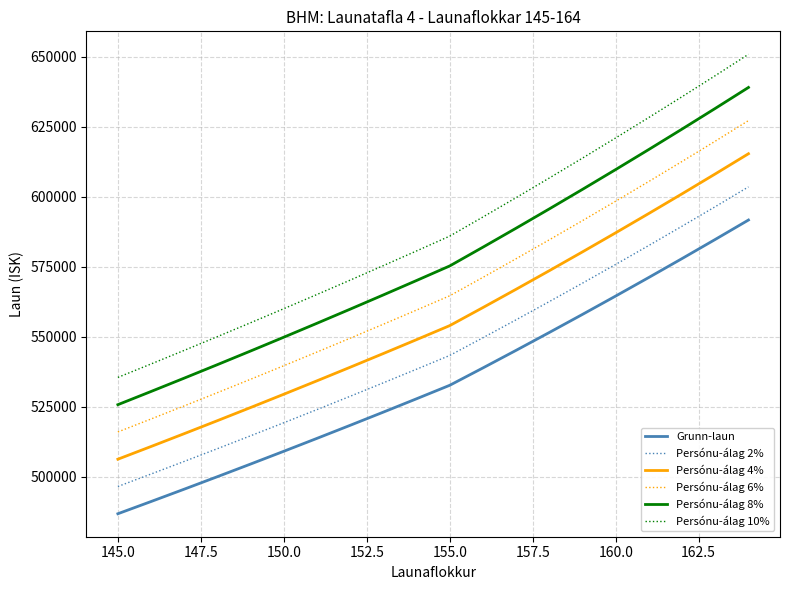

What are all the series names shown in the legend?

Grunn-laun, Persónu-álag 2%, Persónu-álag 4%, Persónu-álag 6%, Persónu-álag 8%, Persónu-álag 10%